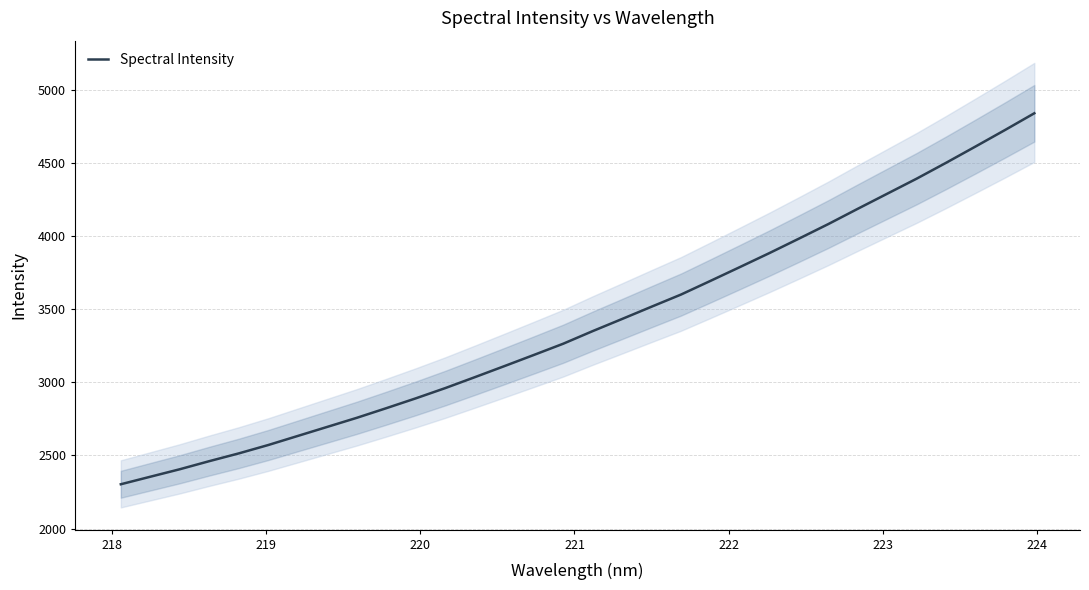

What is the maximum value for Spectral Intensity?

4841.0